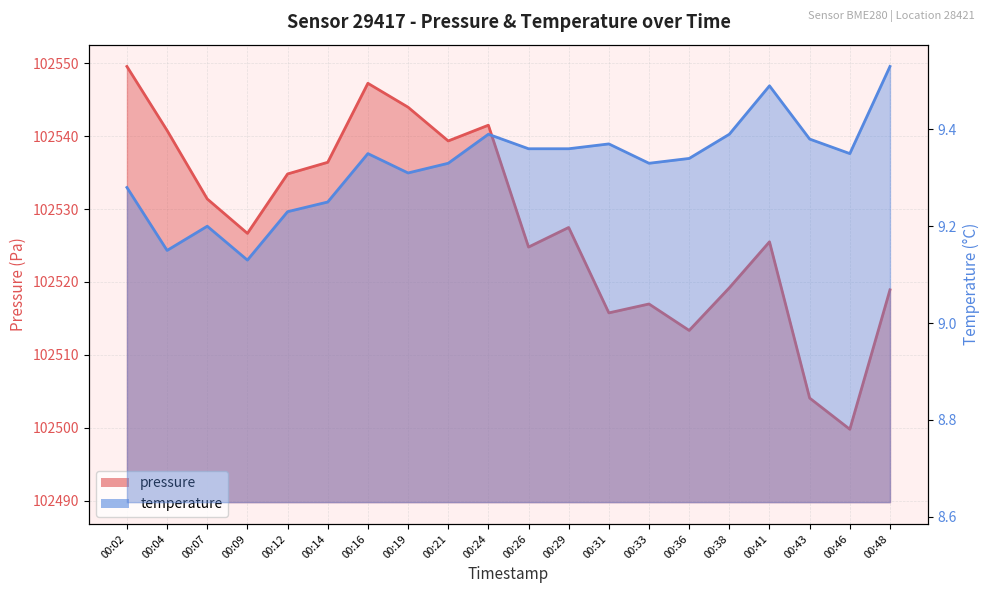

At which category does pressure reach its first local valley?

00:09